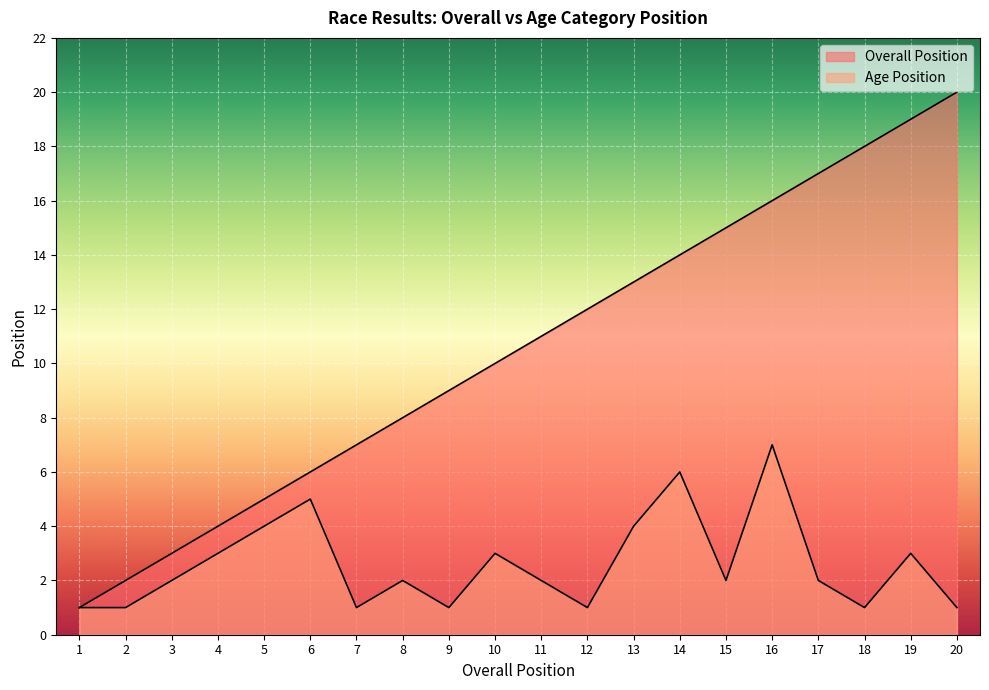

What are all the series names shown in the legend?

Overall Position, Age Position